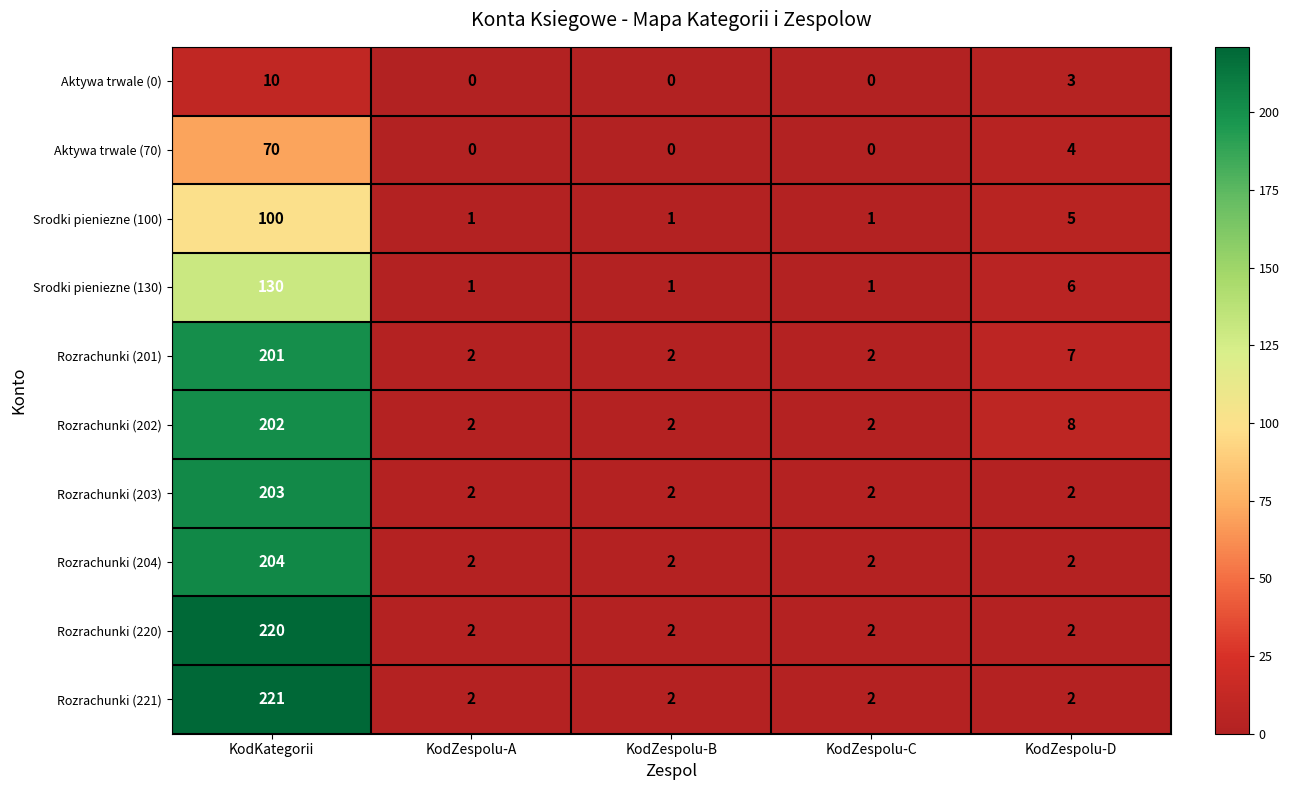

What is the maximum value for Rozrachunki (220)?

220